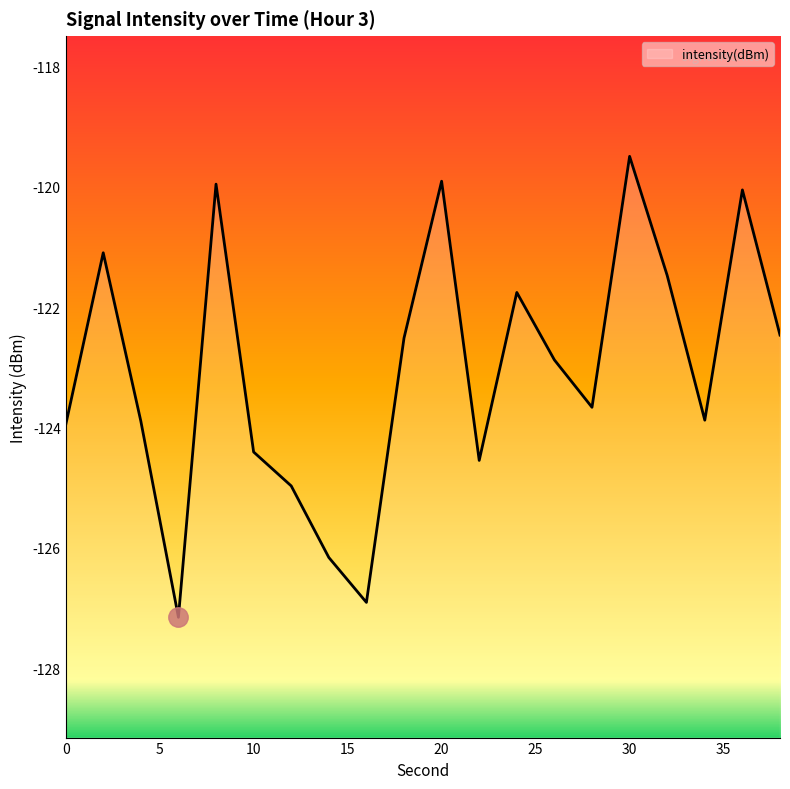

The value at 8 is -120.0. True or false?

True